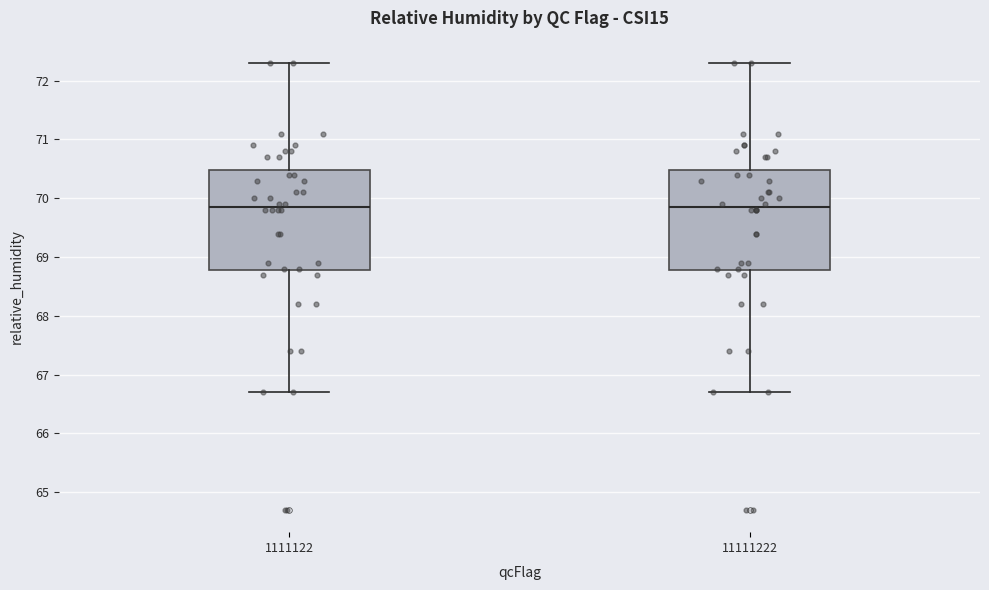

Reading left to right, transcribe this box plot: for each box, give where its median line is, the range the box spans, and where its two whiskers end, as read against the y-axis. The values are not printed on the chart, so give them approximately, as read against the axis.

1111122: median 69.9, box 68.8 to 70.5, whiskers 66.7 to 72.3
11111222: median 69.9, box 68.8 to 70.5, whiskers 66.7 to 72.3